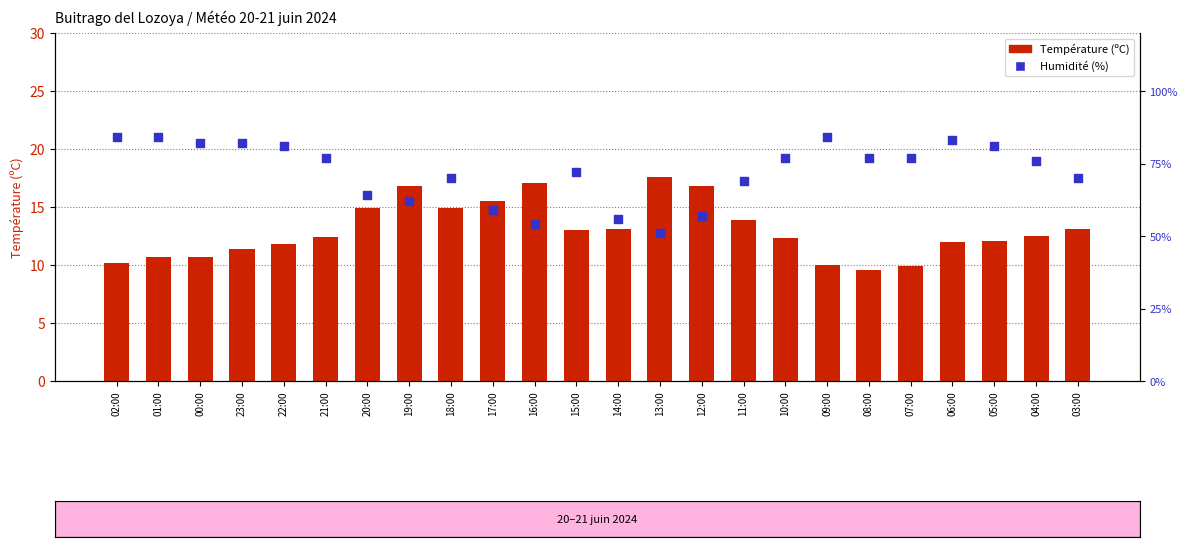

Which series has the widest spread of Y values?

Humidité (%)